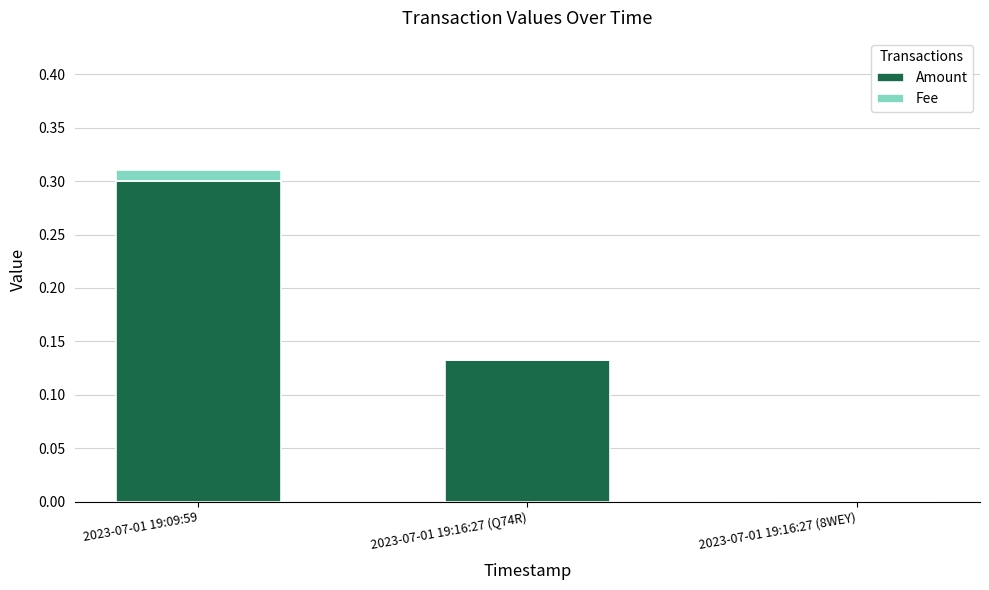

What is the maximum value for Amount?

0.3